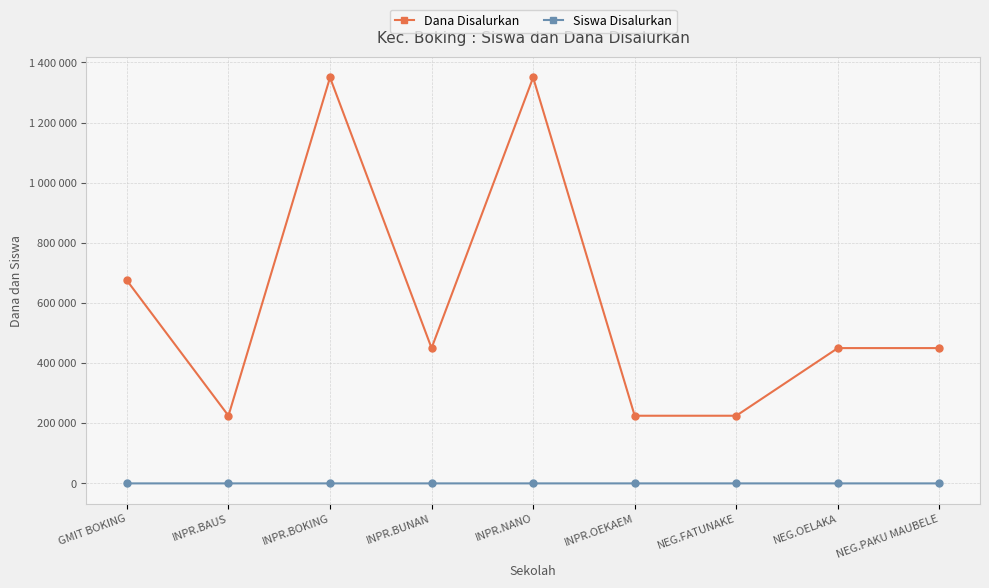

At which label does Dana Disalurkan reach its minimum?

INPR.BAUS